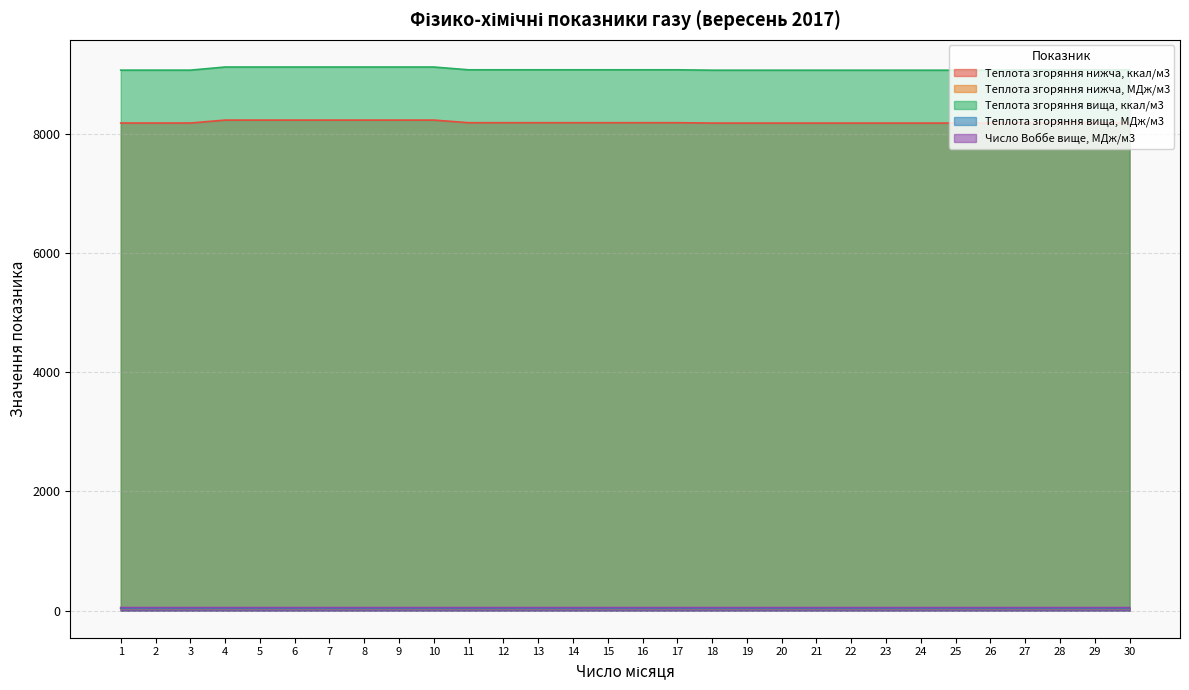

At how many categories does at least one series exceed 1375?

30